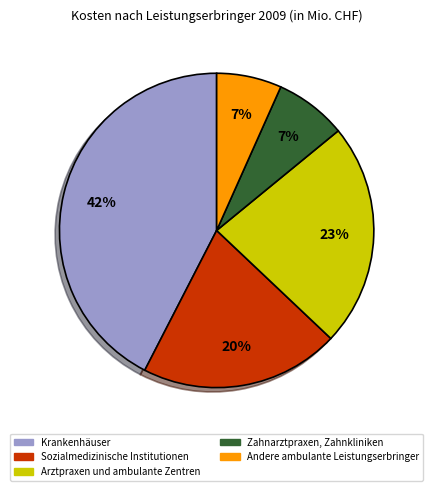

To the nearest percent, what portion does Arztpraxen und ambulante Zentren represent?

23%